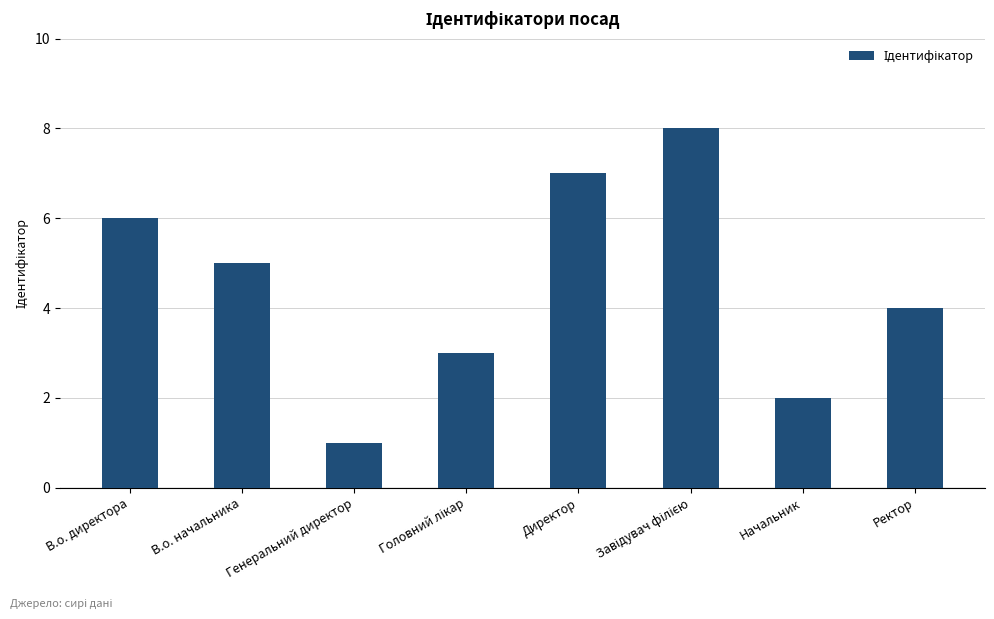

What is the change in value from В.о. начальника to Директор?

+2